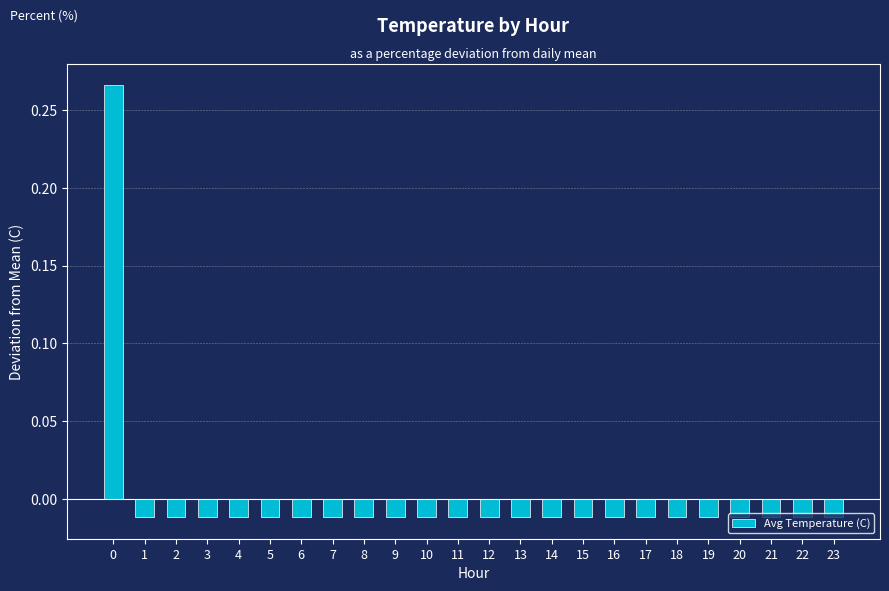

What is the greatest value displayed?

0.3